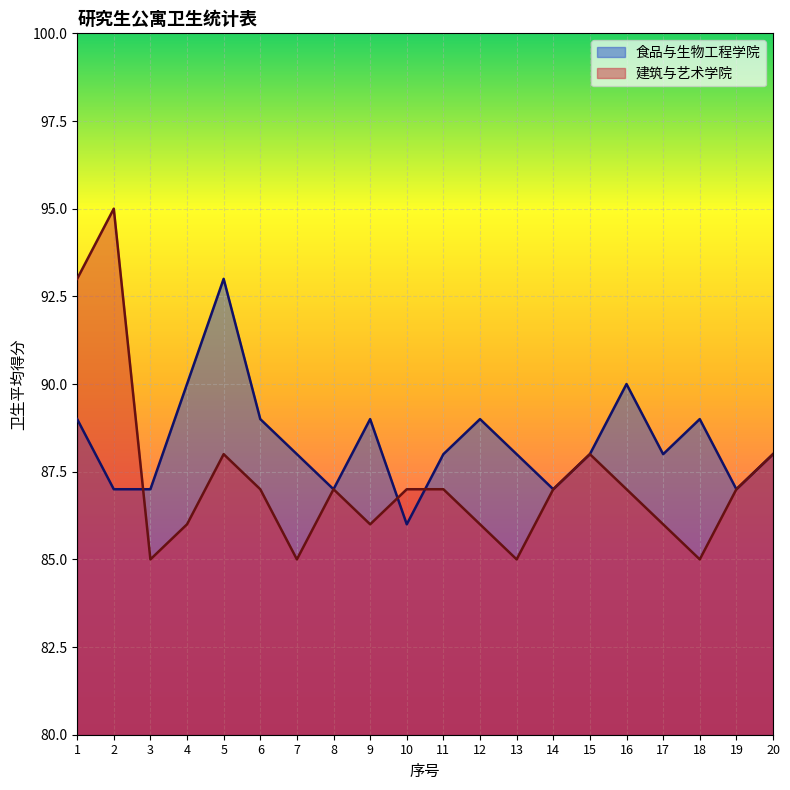

Reading left to right, what are all the values shown in this chart?

食品与生物工程学院: 89	87	87	90	93	89	88	87	89	86	88	89	88	87	88	90	88	89	87	88
建筑与艺术学院: 93	95	85	86	88	87	85	87	86	87	87	86	85	87	88	87	86	85	87	88